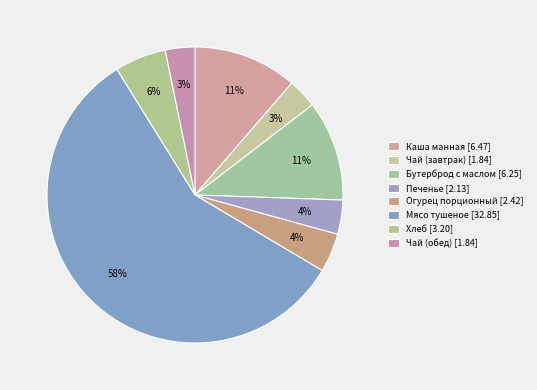

Is Мясо тушеное the majority of the pie?

Yes